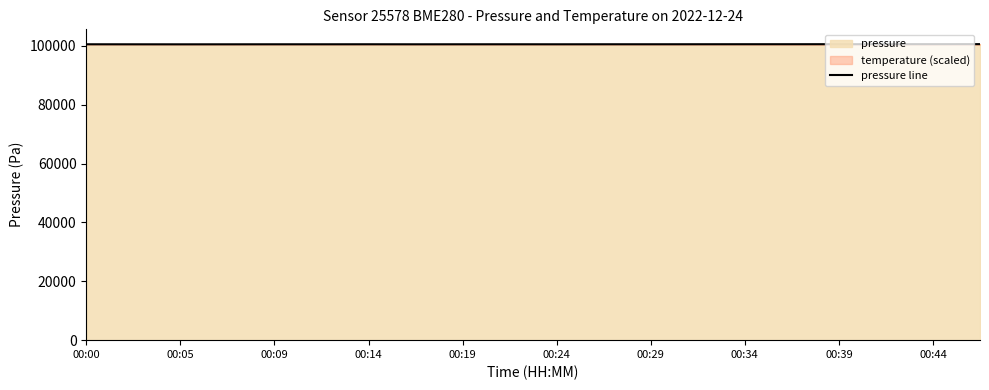

How many data points are less than 100515?

10